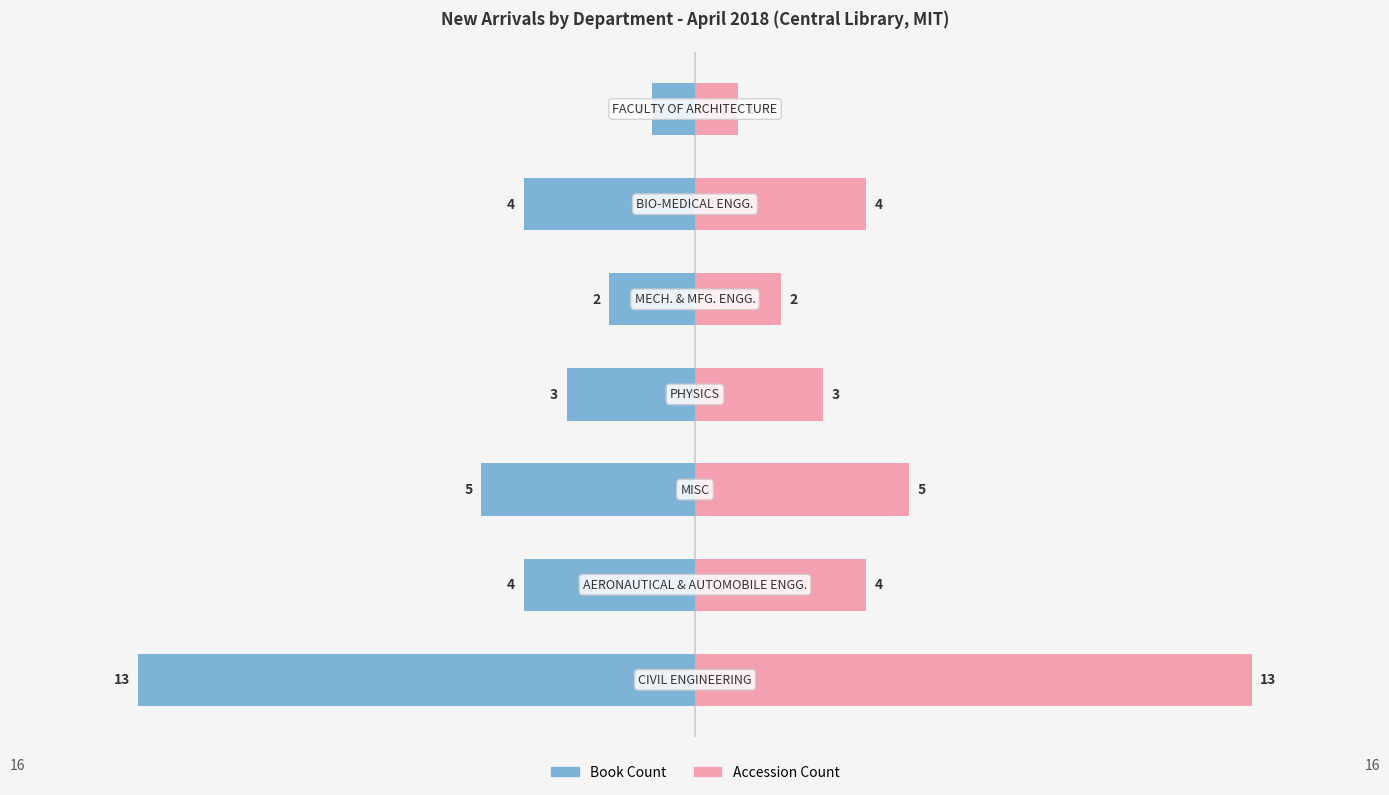

What is the difference between the Book Count (Right) values at 3 and 1?

1